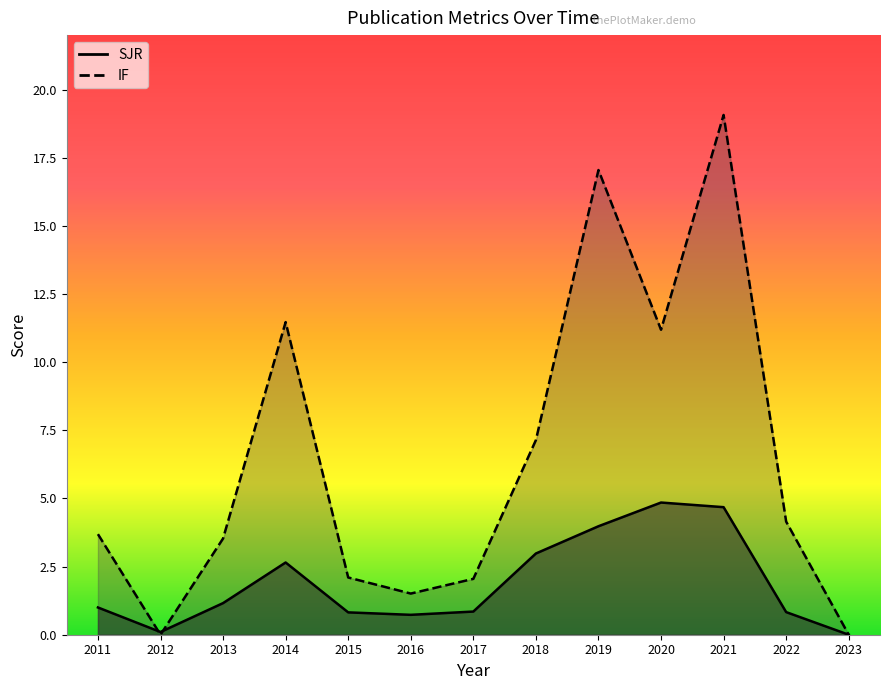

At how many categories does at least one series exceed 13?

2